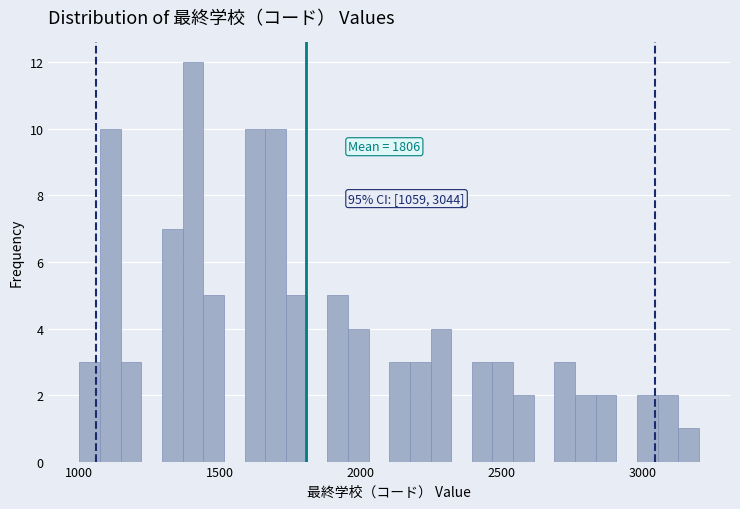

Read against the x-axis, roughly where is the centre of the tallest bar?

1400